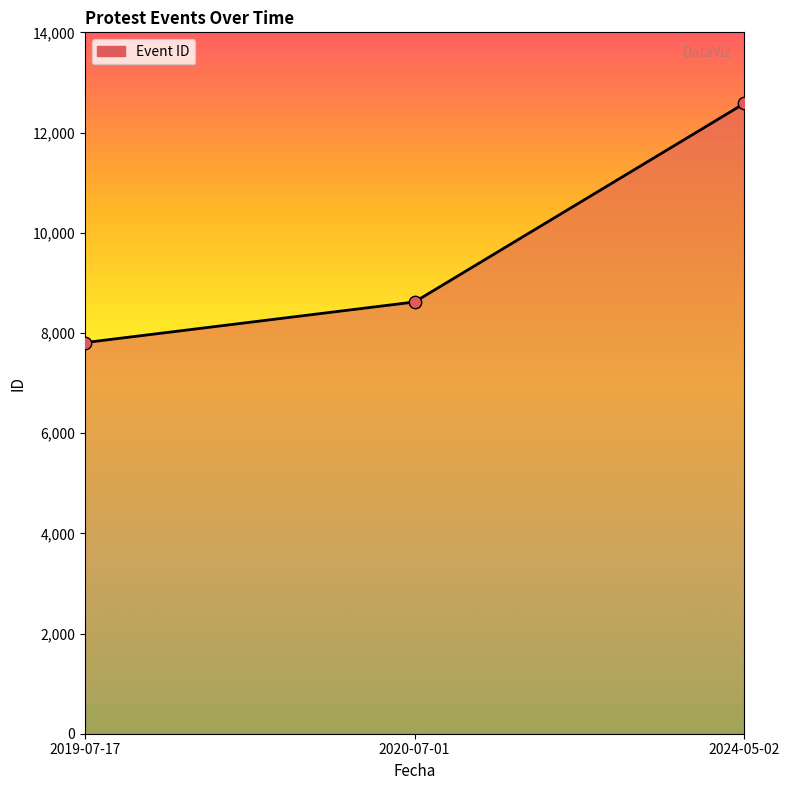

What is the change in value from 2020-07-01 to 2024-05-02?

+3962